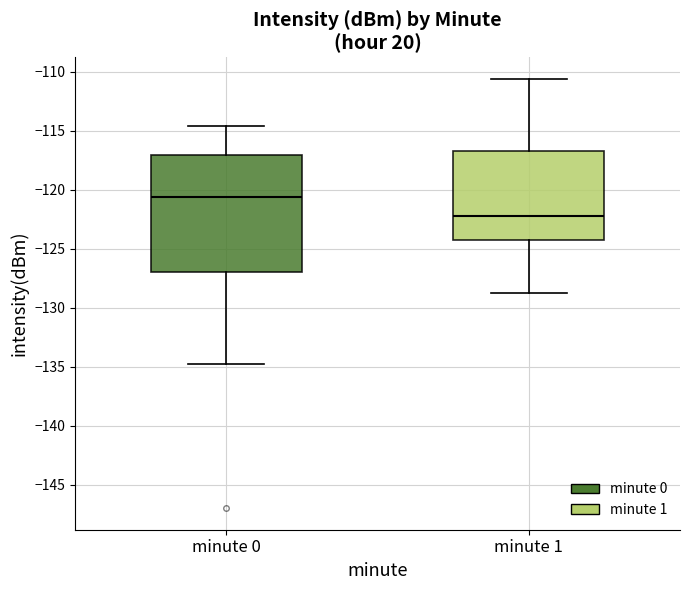

Which box has the lowest median line?

minute 1